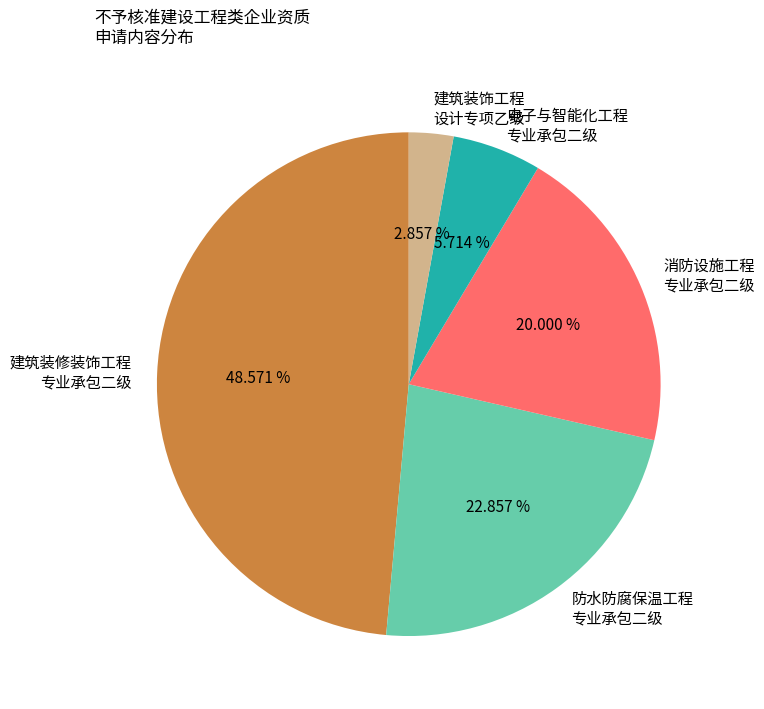

Rank the categories by value from highest to lowest.

建筑装修装饰工程 专业承包二级, 防水防腐保温工程 专业承包二级, 消防设施工程 专业承包二级, 电子与智能化工程 专业承包二级, 建筑装饰工程 设计专项乙级